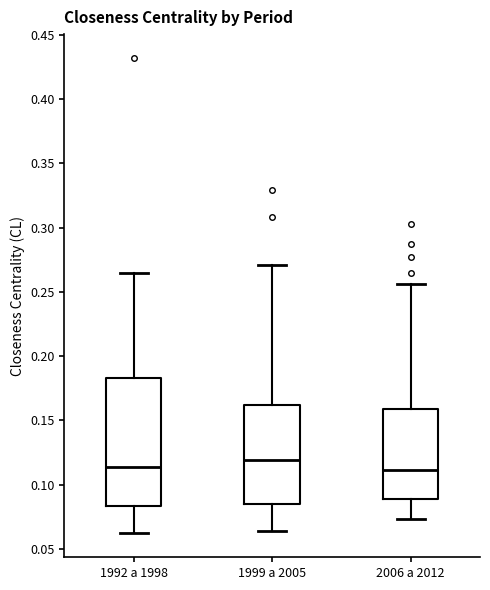

Reading left to right, transcribe this box plot: for each box, give where its median line is, the range the box spans, and where its two whiskers end, as read against the y-axis. The values are not printed on the chart, so give them approximately, as read against the axis.

1992 a 1998: median 0.115, box 0.085 to 0.185, whiskers 0.060 to 0.265
1999 a 2005: median 0.120, box 0.085 to 0.160, whiskers 0.065 to 0.270
2006 a 2012: median 0.110, box 0.090 to 0.160, whiskers 0.075 to 0.255